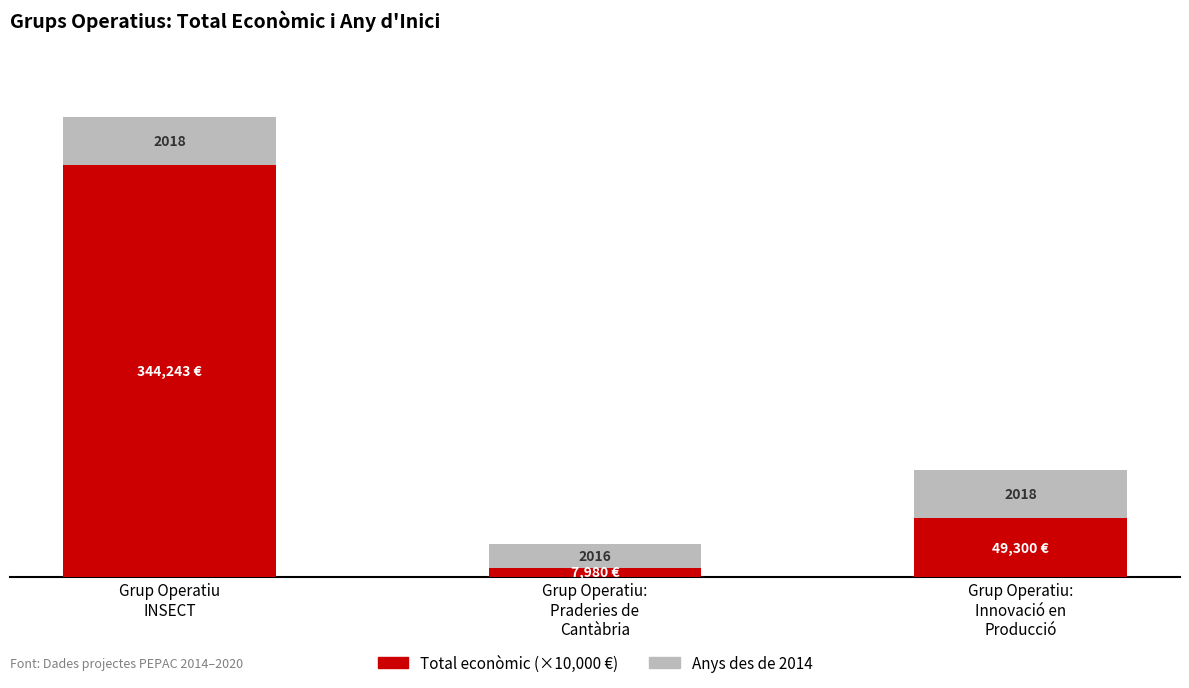

What is the average value of the Anys des de 2014 series?

3.3